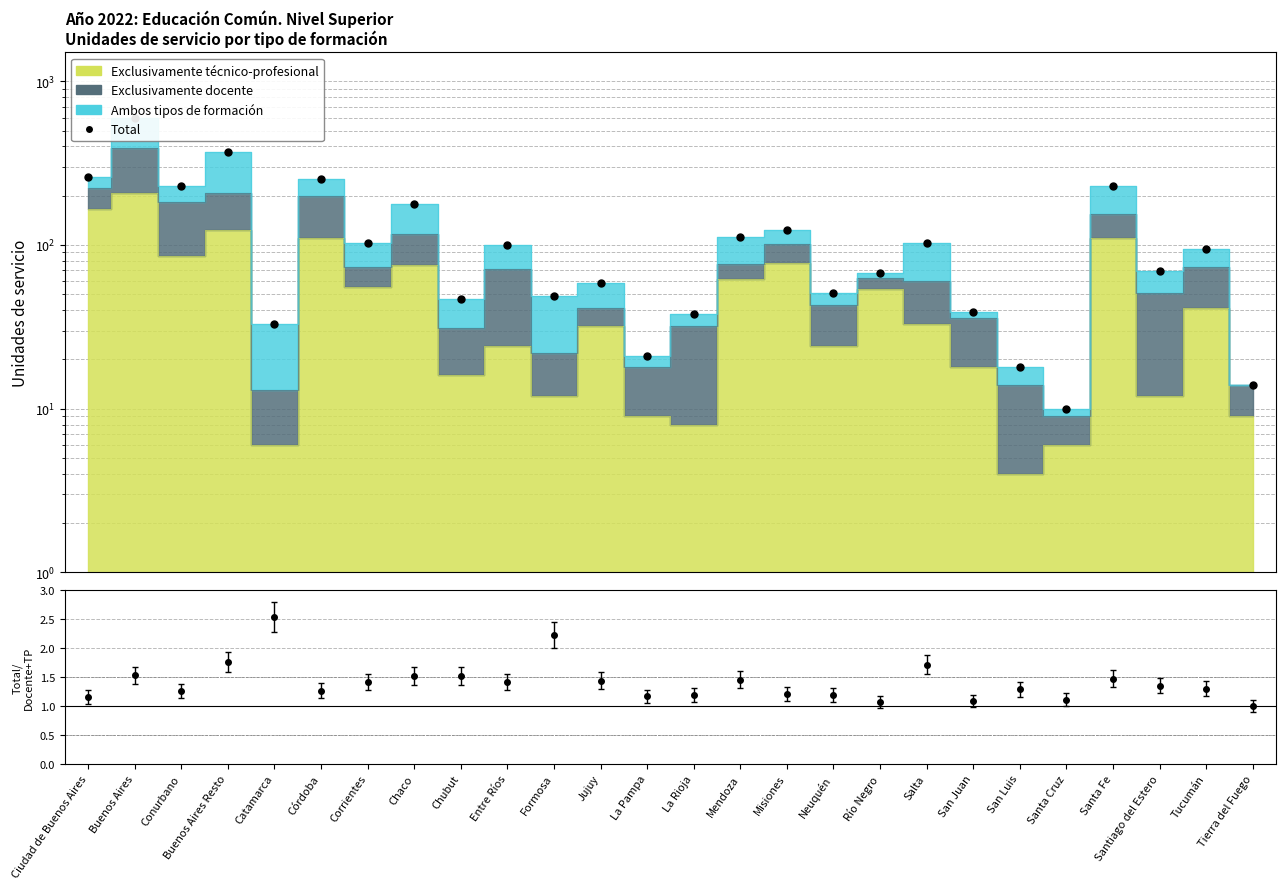

Is it true that the value at Chubut is 47?

True